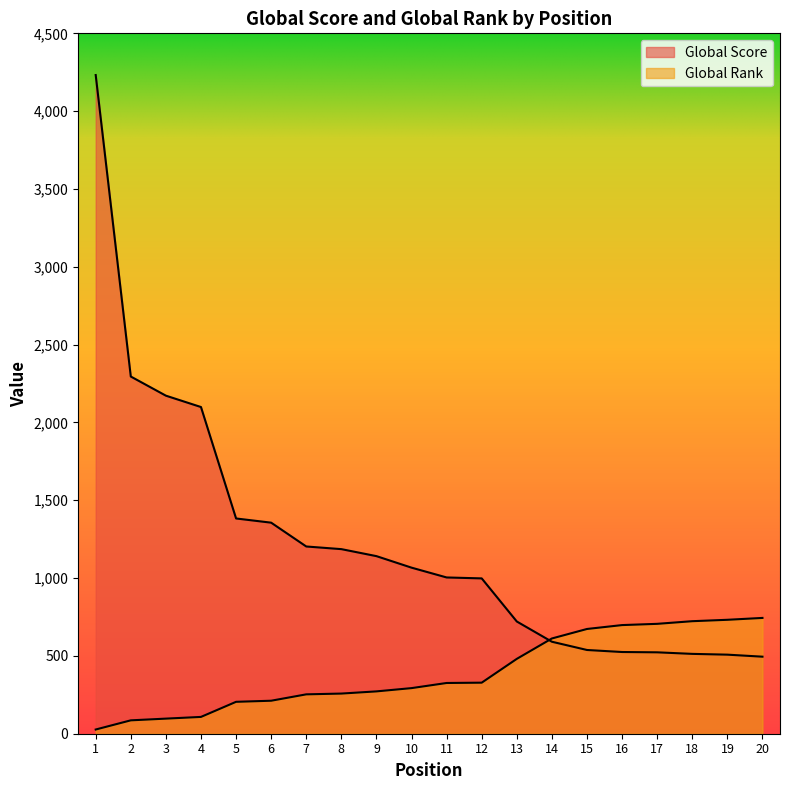

At which label does Global Score first exceed 1067?

1